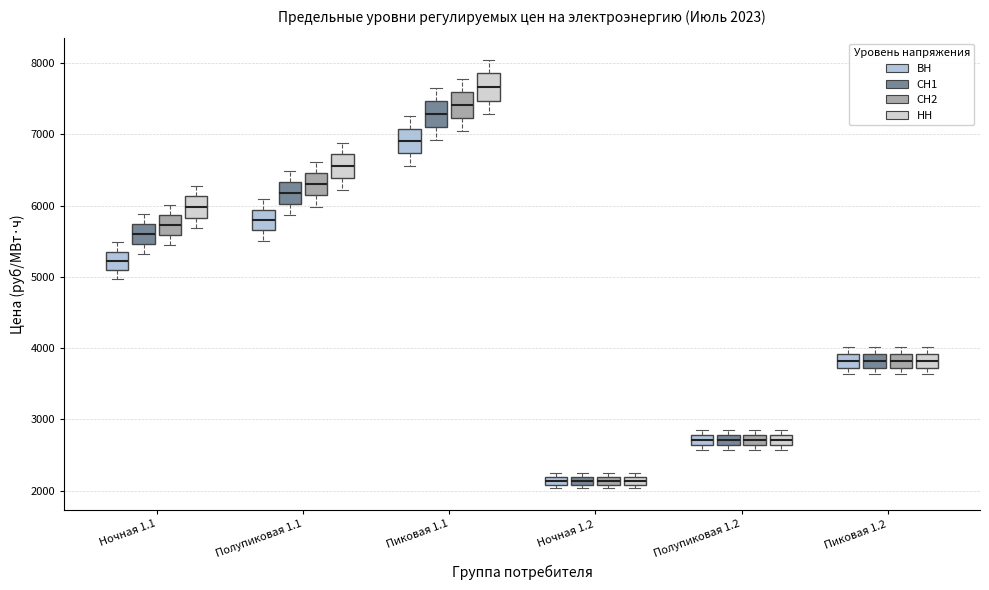

Which box has the highest median line?

Пиковая 1.1 (НН)